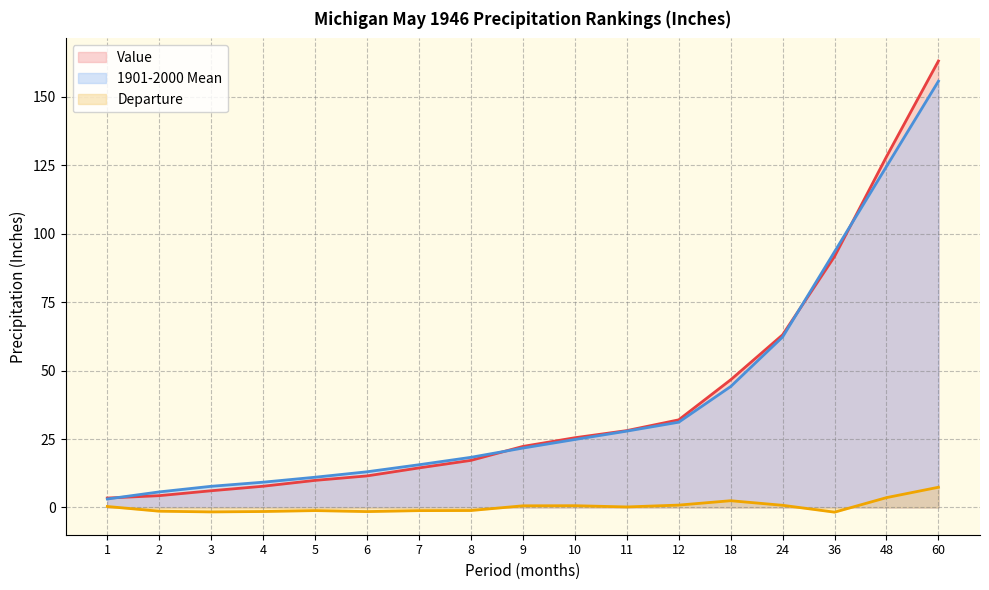

True or false: Departure has a value of -0.8 at 3.

False